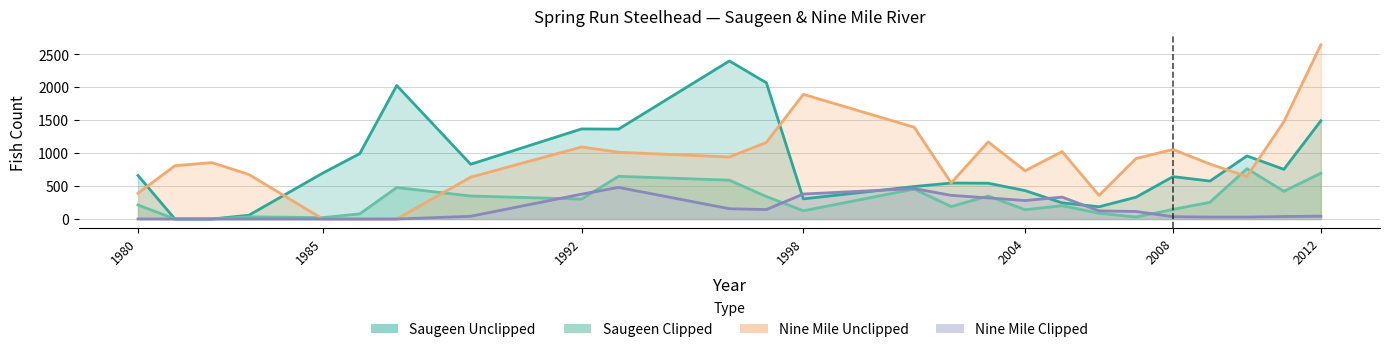

Rank the series by their maximum value, from lowest to highest.

Nine Mile Clipped, Saugeen Clipped, Saugeen Unclipped, Nine Mile Unclipped